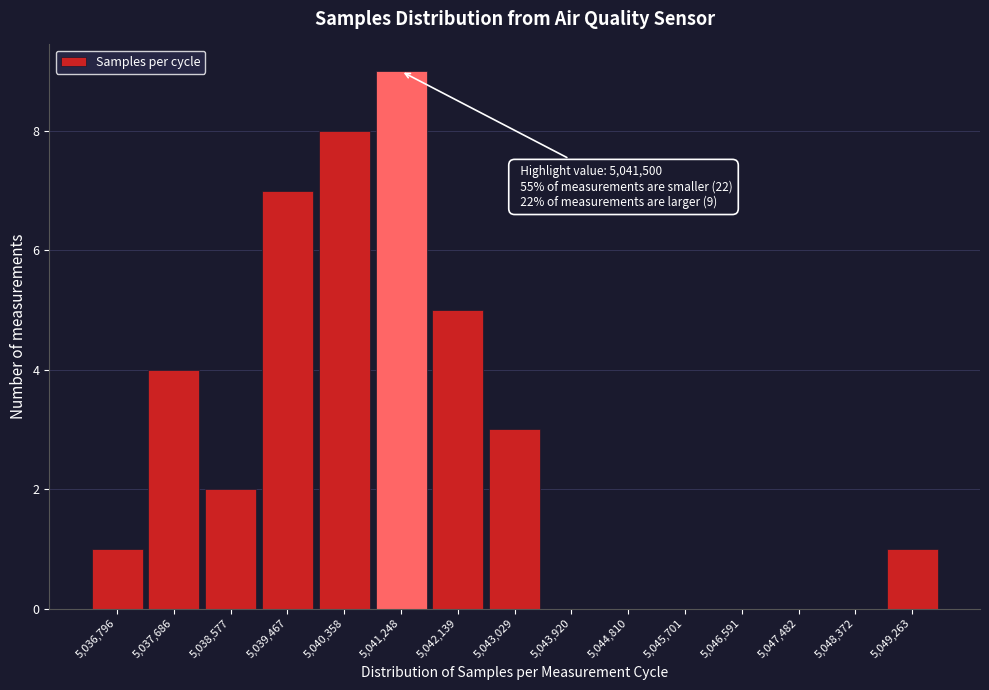

Reading left to right, what are all the values shown in this chart?

5,036,796=1	5,037,686=4	5,038,577=2	5,039,467=7	5,040,358=8	5,041,248=9	5,042,139=5	5,043,029=3	5,043,920=0	5,044,810=0	5,045,701=0	5,046,591=0	5,047,482=0	5,048,372=0	5,049,263=1